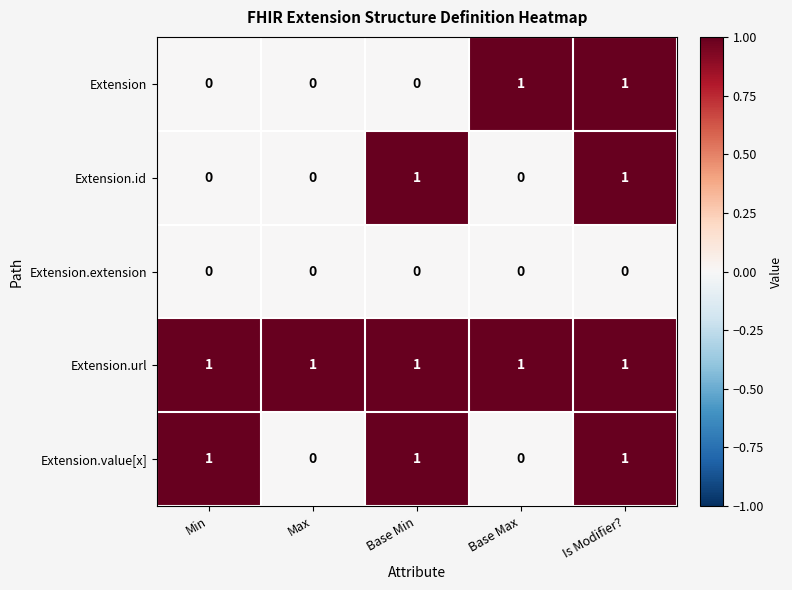

Reading left to right, list all the values displayed in this chart.

Extension: 0	0	0	1	1
Extension.id: 0	0	1	0	1
Extension.extension: 0	0	0	0	0
Extension.url: 1	1	1	1	1
Extension.value[x]: 1	0	1	0	1